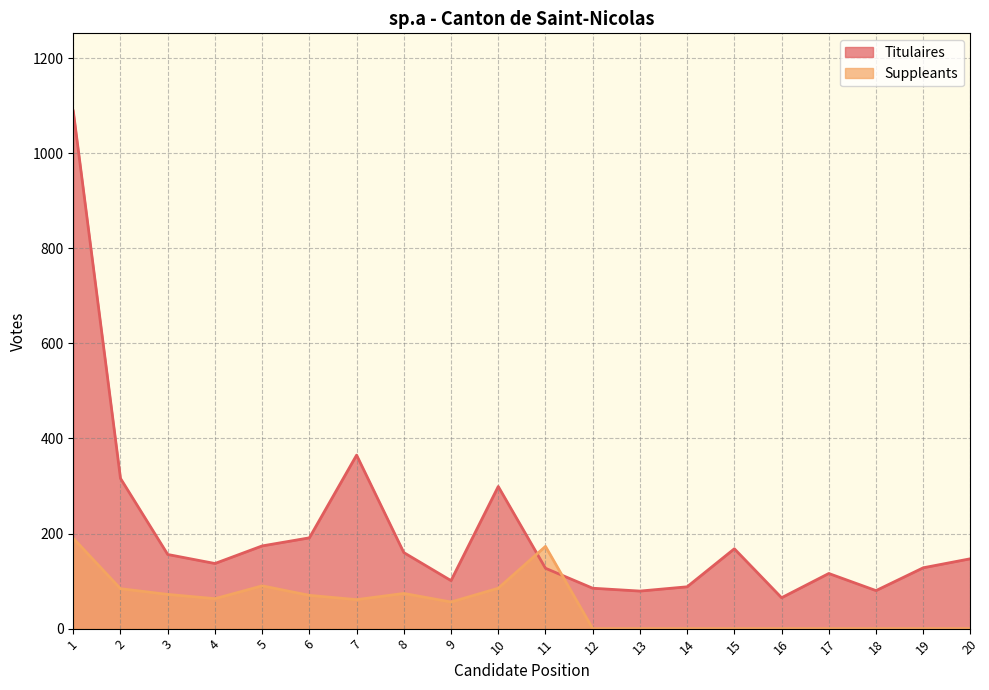

Where does the Titulaires series first go above 147?

1